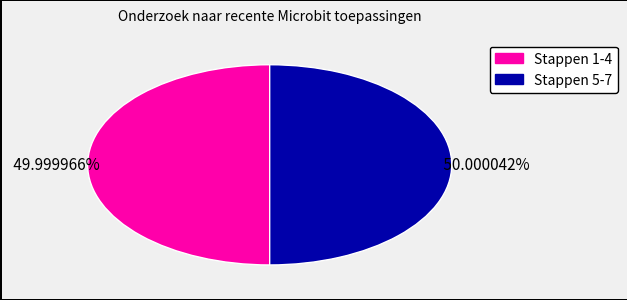

Does any single category account for the majority?

Yes